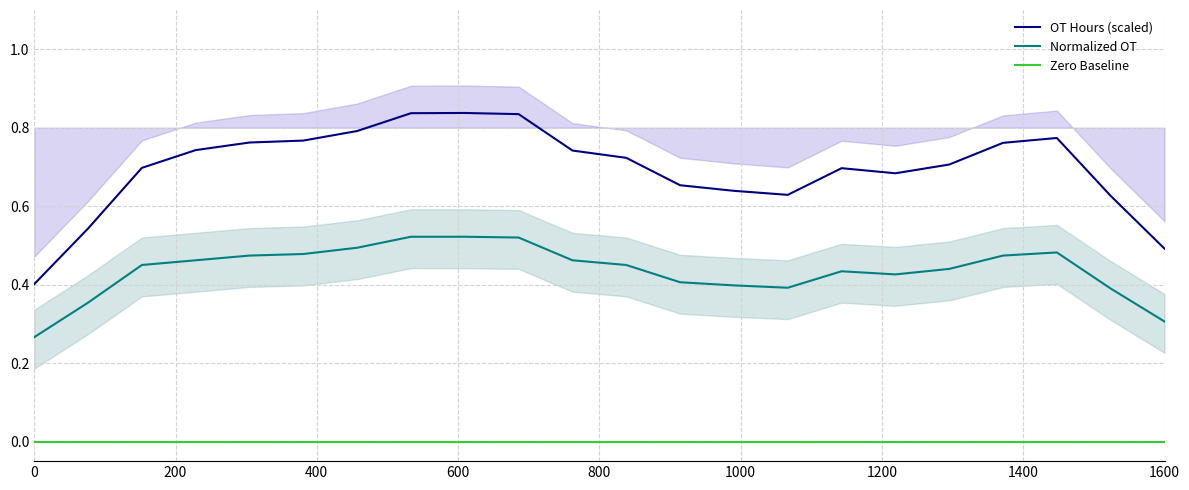

Which series has the widest spread of values?

OT Hours (scaled)